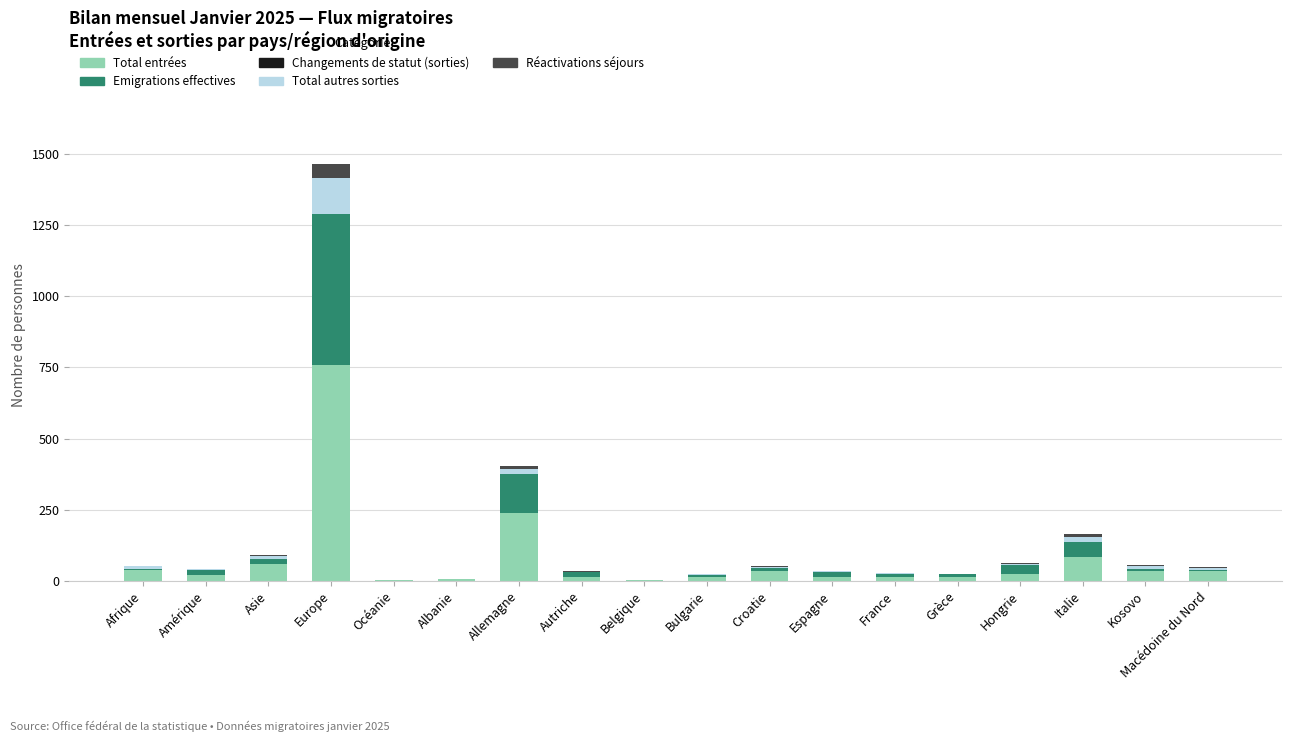

Which category has the highest value in the Total entrées series?

Europe